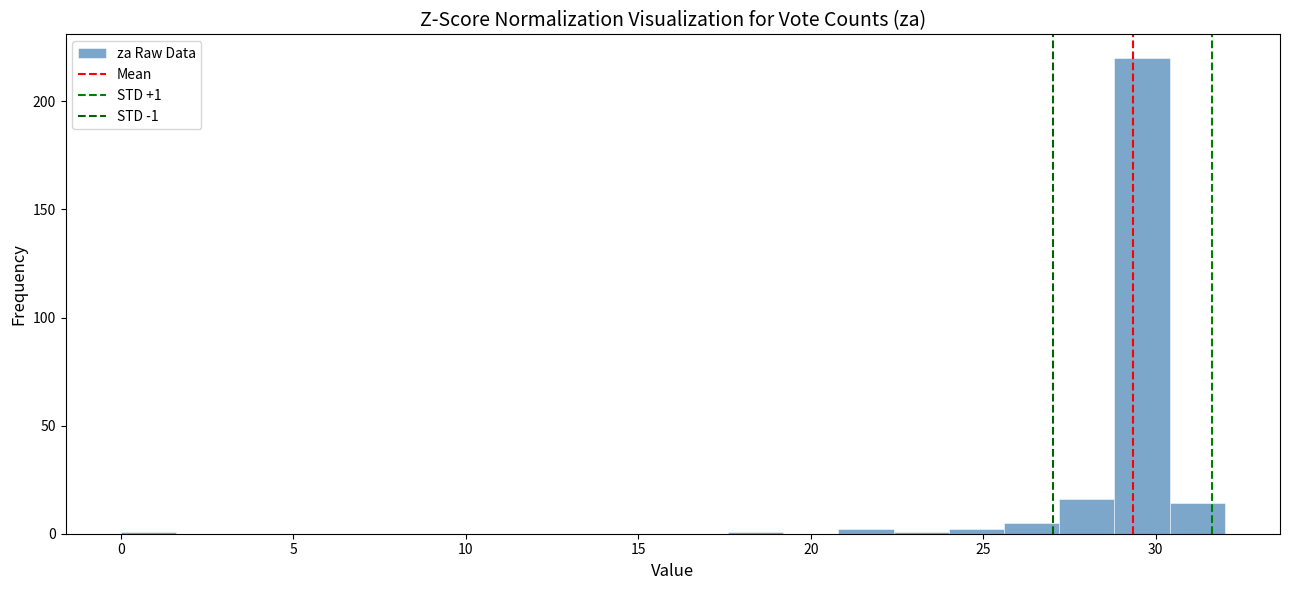

Around what value on the x-axis is the tallest bar? Give the approximate position of its centre, as read against the axis.

29.5